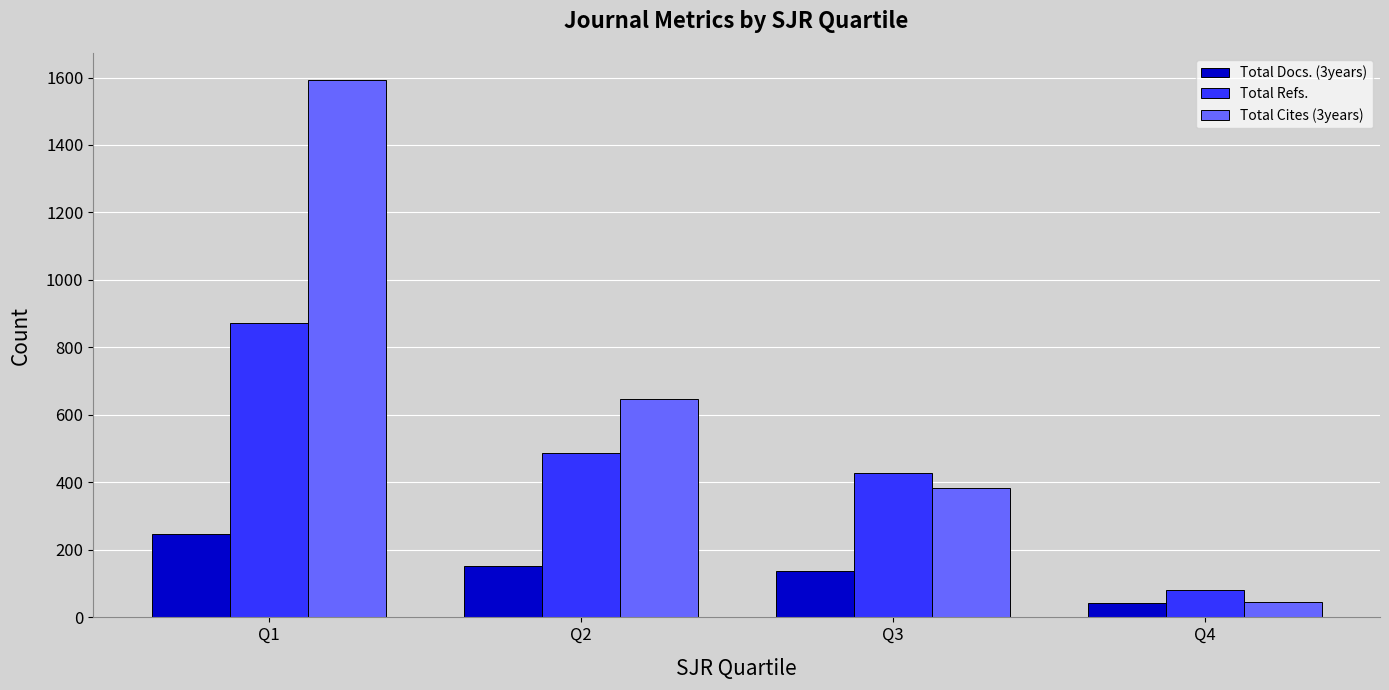

Which category has the highest value across all series?

Q1